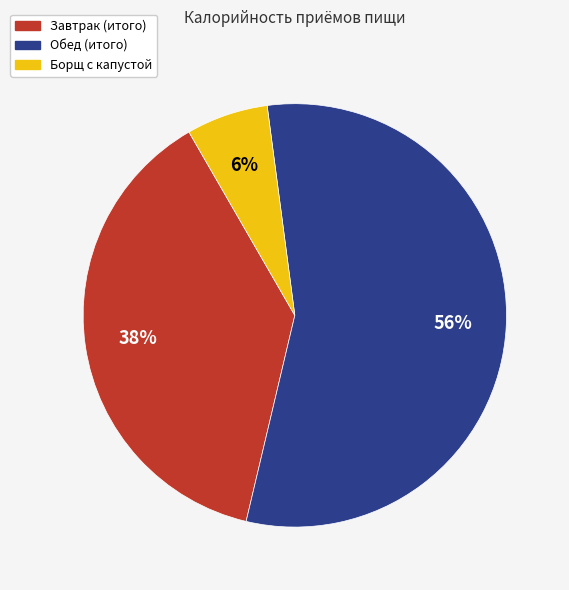

Is it true that Борщ с капустой is 17% of the pie?

False